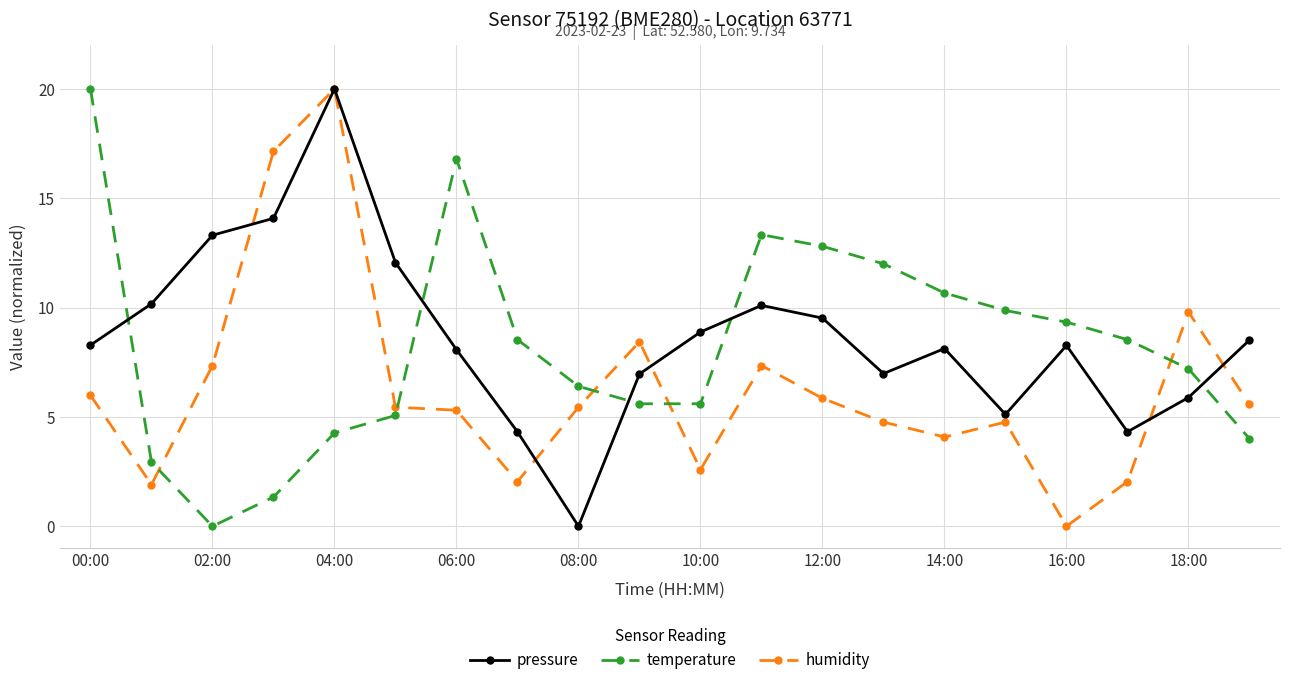

What is the maximum value for humidity?

20.0